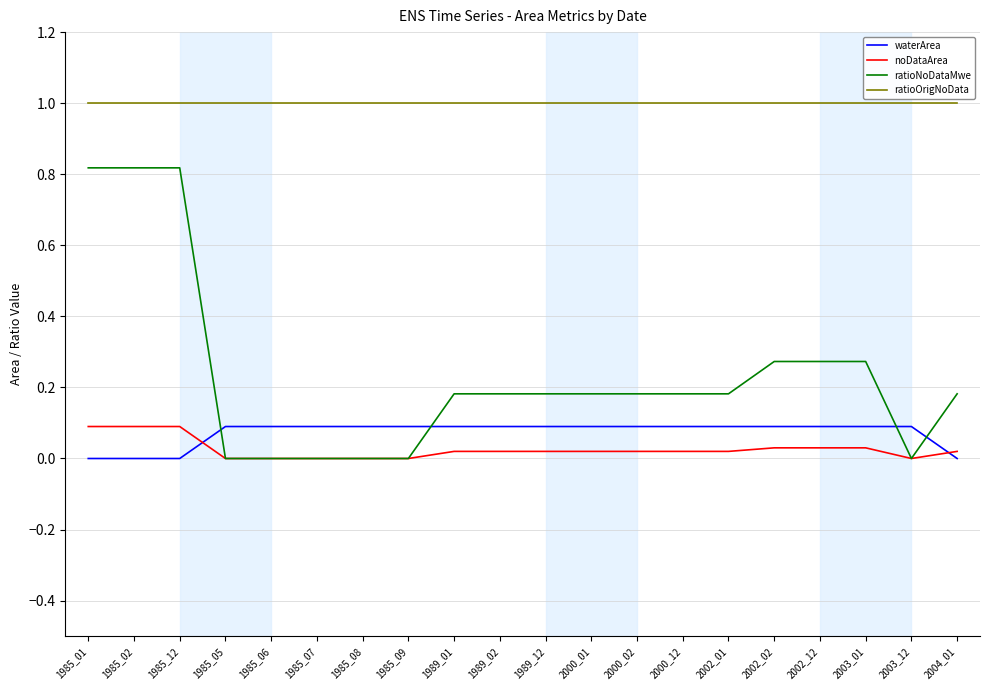

Is it true that ratioOrigNoData equals 1.0 at 1989_01?

True